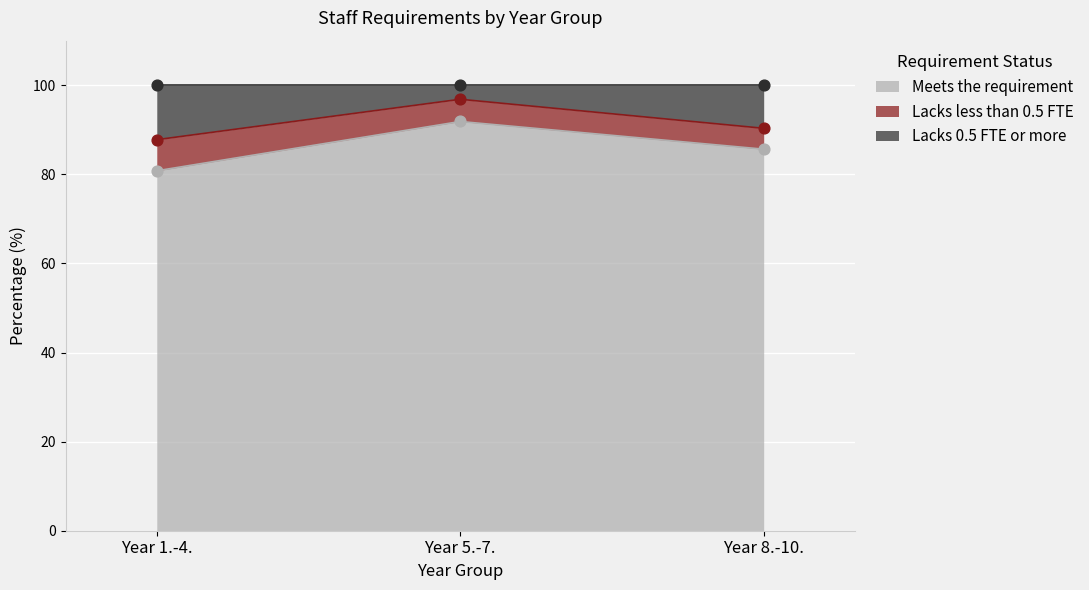

Which series reaches the maximum Y coordinate?

Lacks 0.5 FTE or more